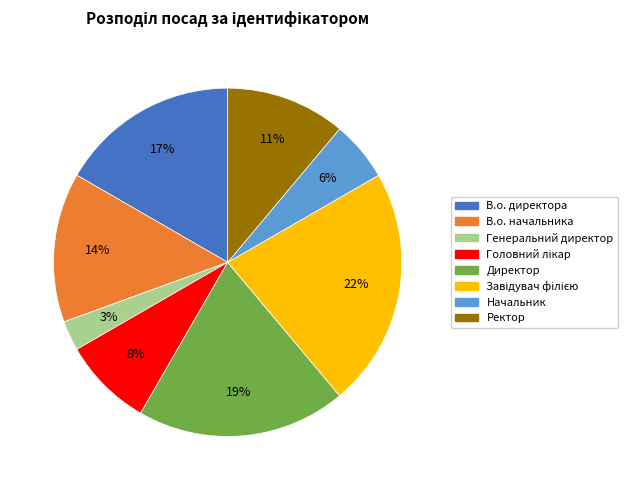

How many slices are in this pie chart?

8